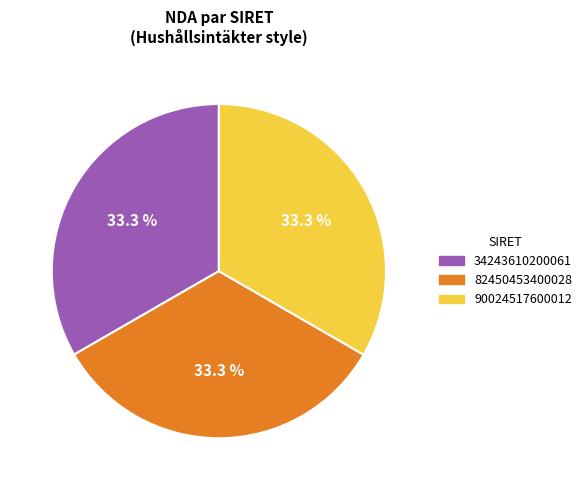

Is there a majority slice in this chart?

No